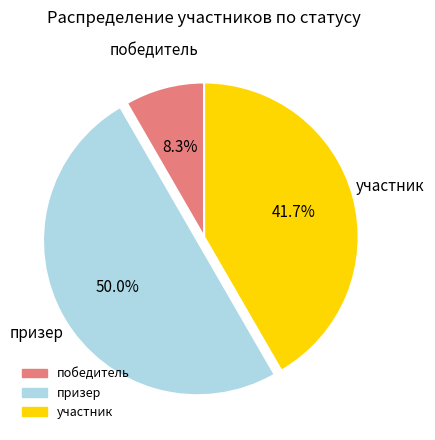

How many segments does this pie chart have?

3